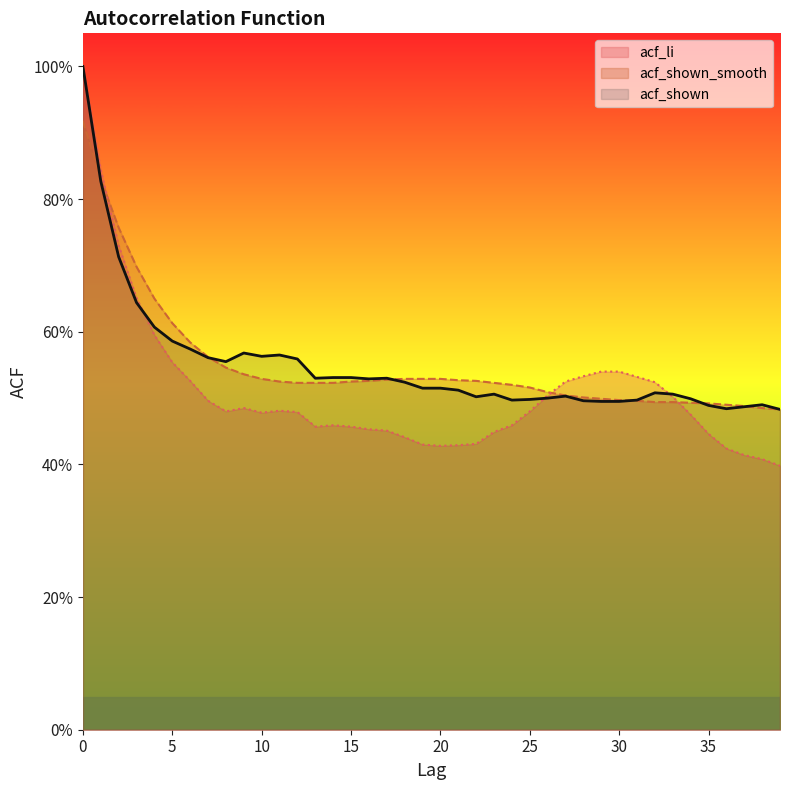

Does the chart display data point markers on the line(s)?

No